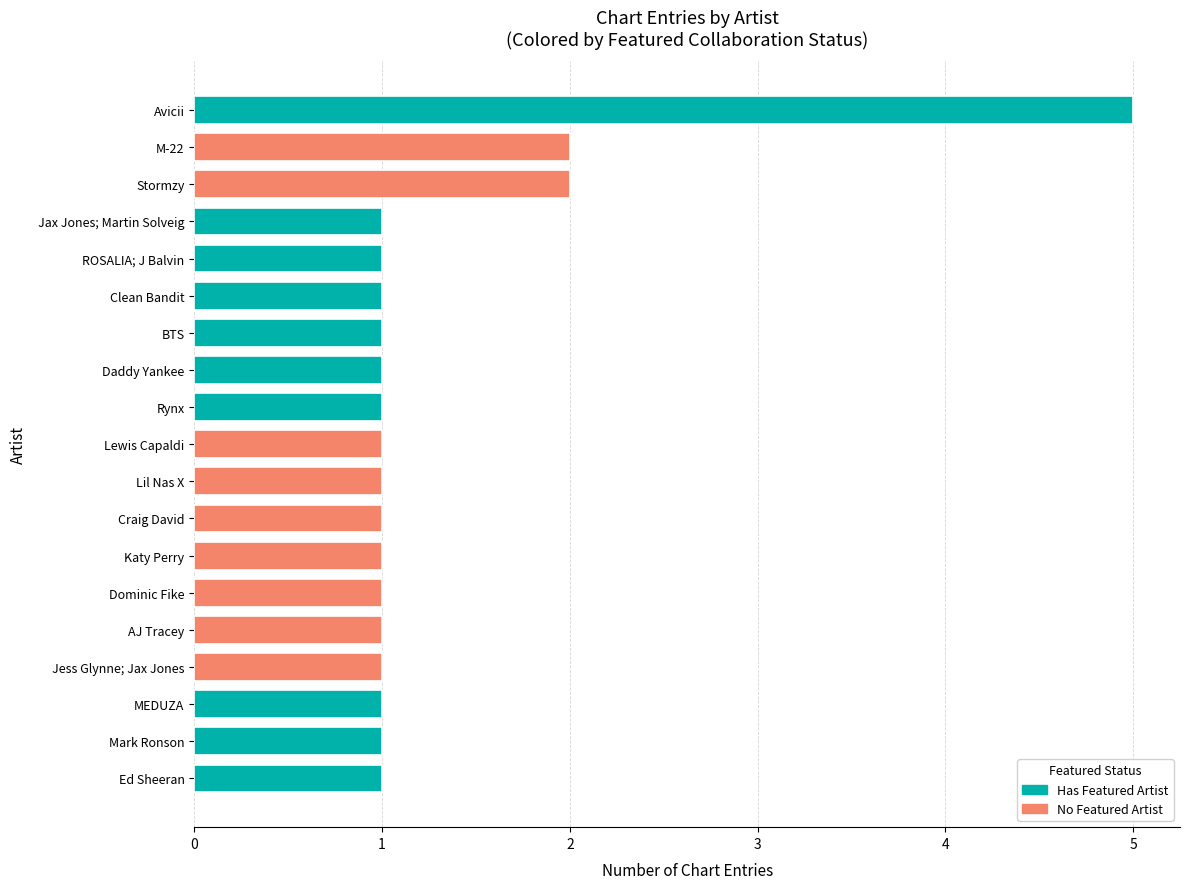

How many bars are there in total?

19